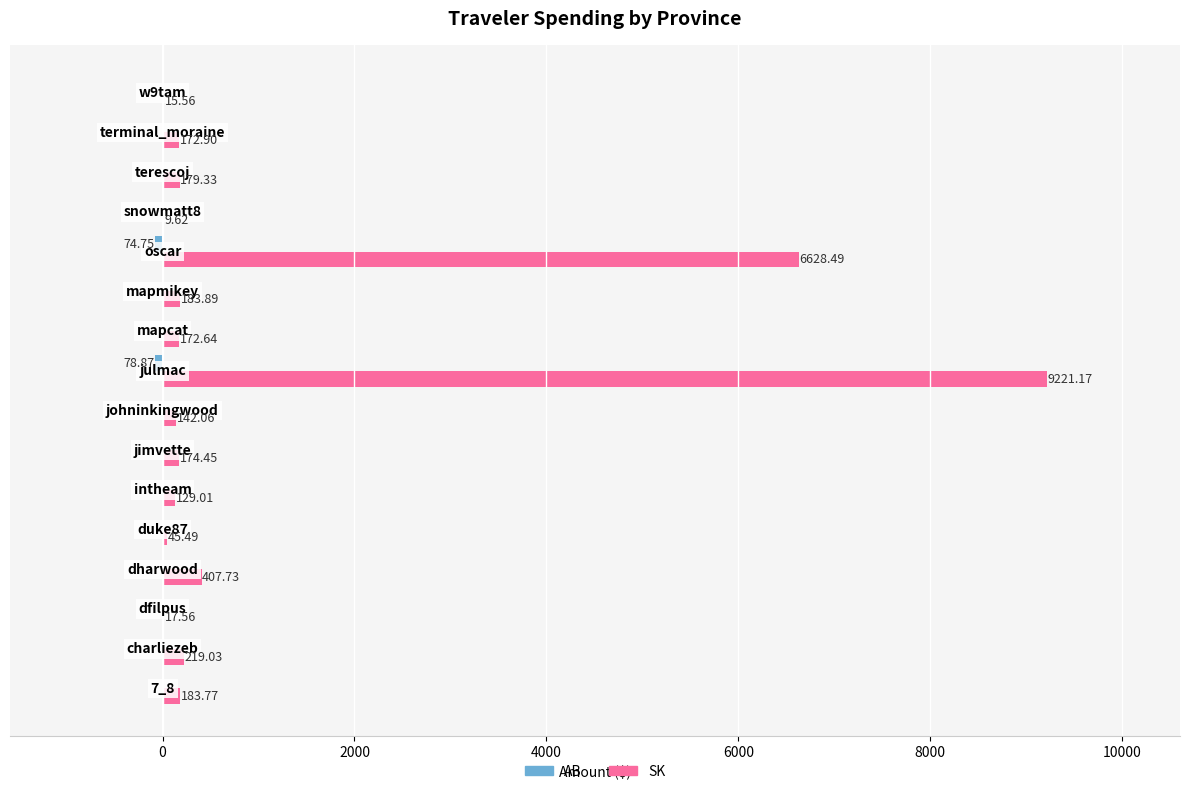

What is the average value of the SK series?

1118.9